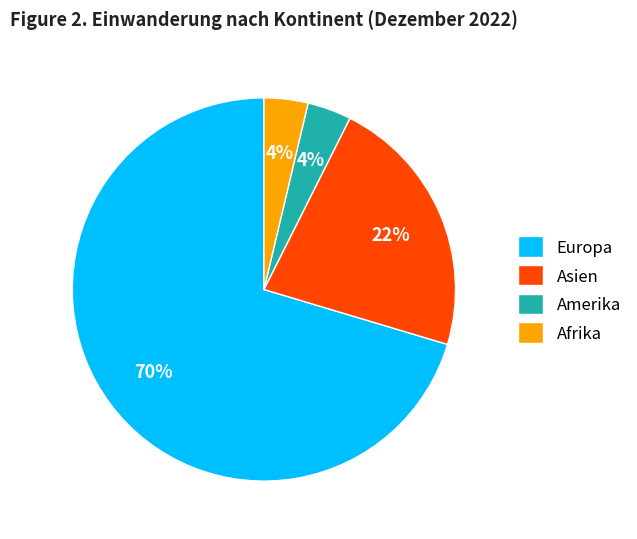

Between Afrika and Asien, which is larger?

Asien